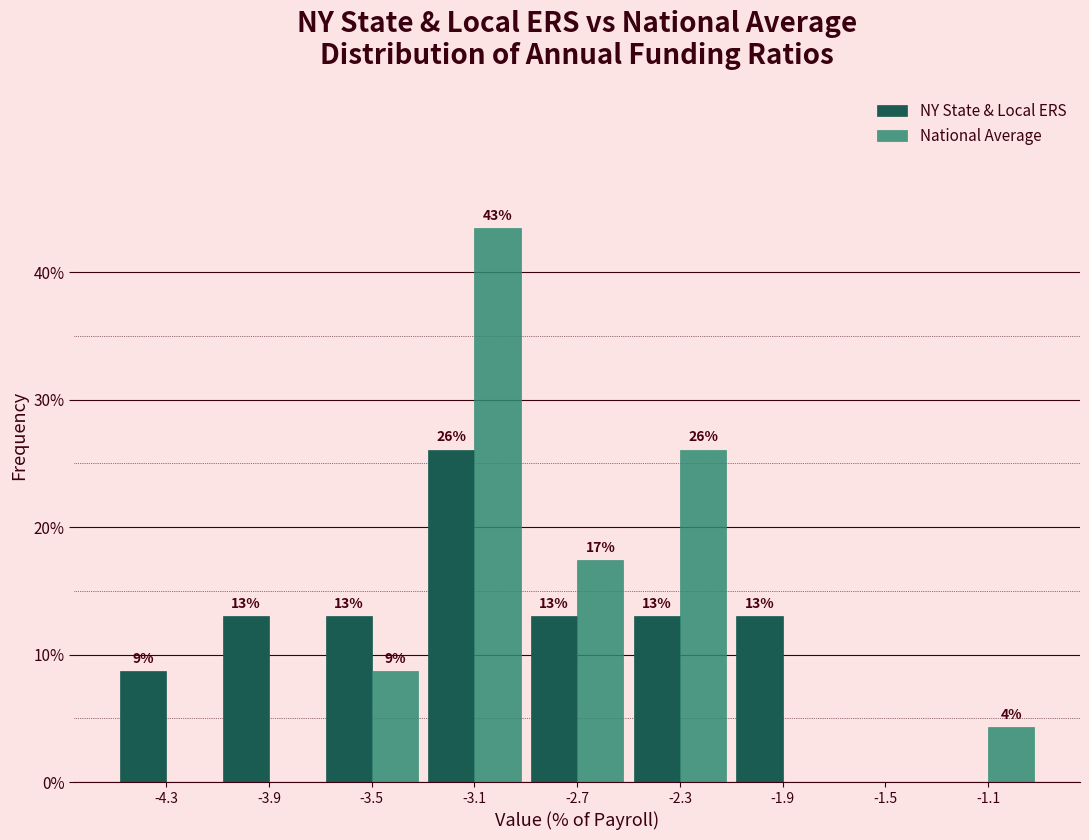

Which series changed the most between -3.1 and -2.7?

National Average